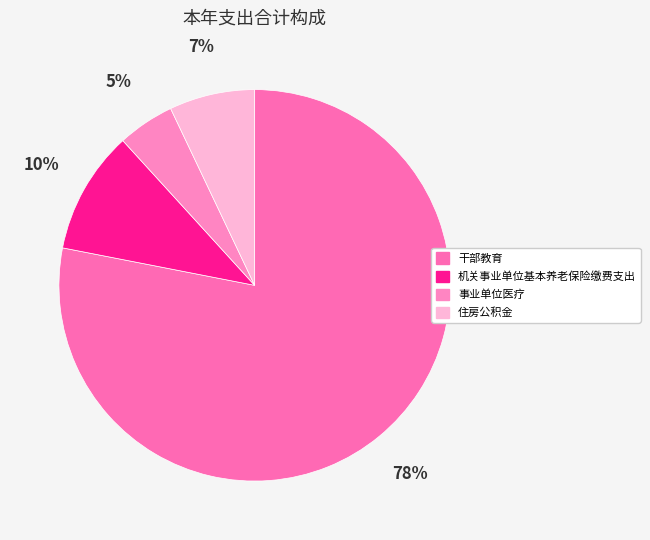

Which category has the smallest portion of the pie?

事业单位医疗